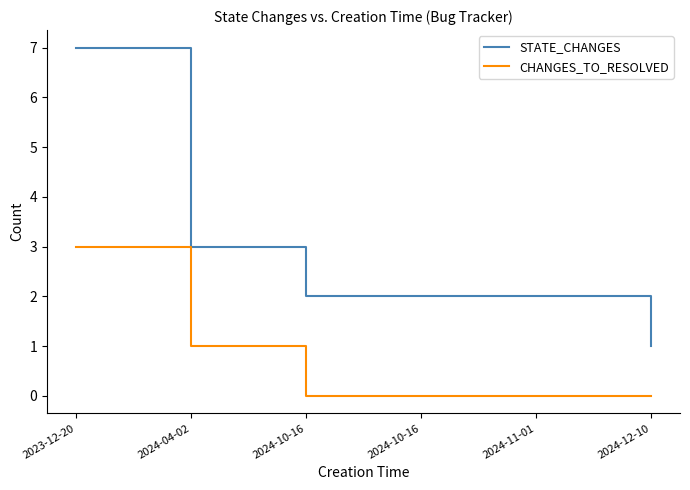

True or false: CHANGES_TO_RESOLVED and STATE_CHANGES cross at least once.

False